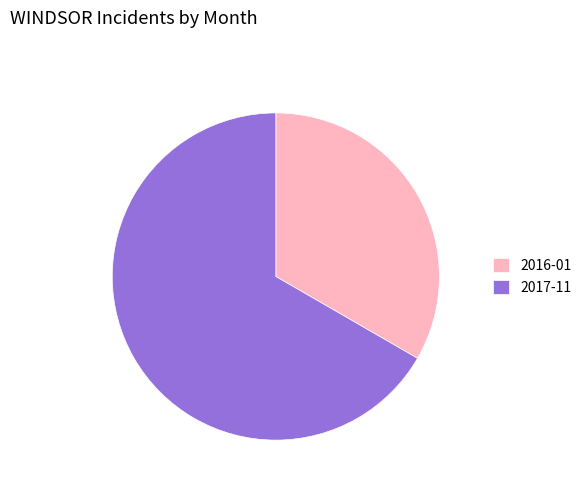

What is the largest slice in the pie chart?

2017-11